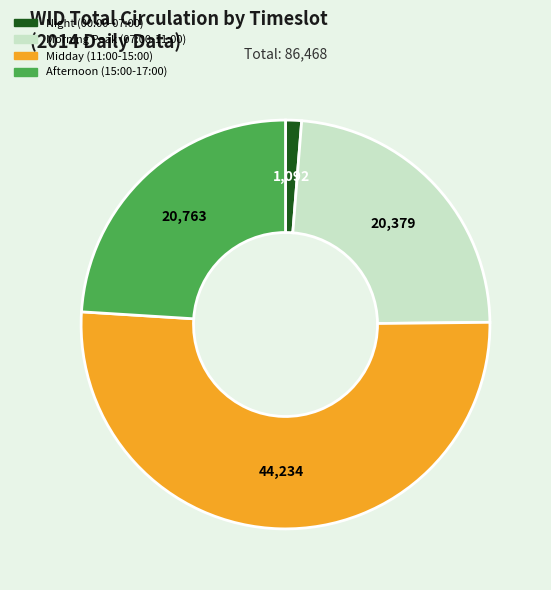

Which has a higher value, Afternoon (15:00-17:00) or Midday (11:00-15:00)?

Midday (11:00-15:00)